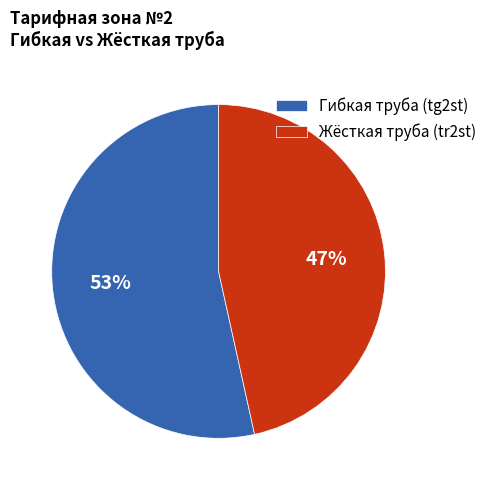

Is the sum of Гибкая труба (tg2st) and Жёсткая труба (tr2st) greater than half?

Yes